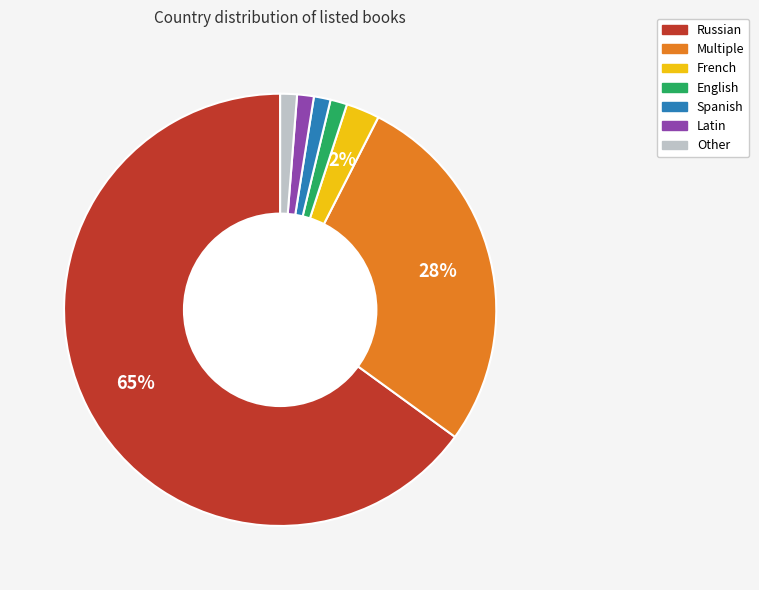

Is there a majority slice in this chart?

Yes